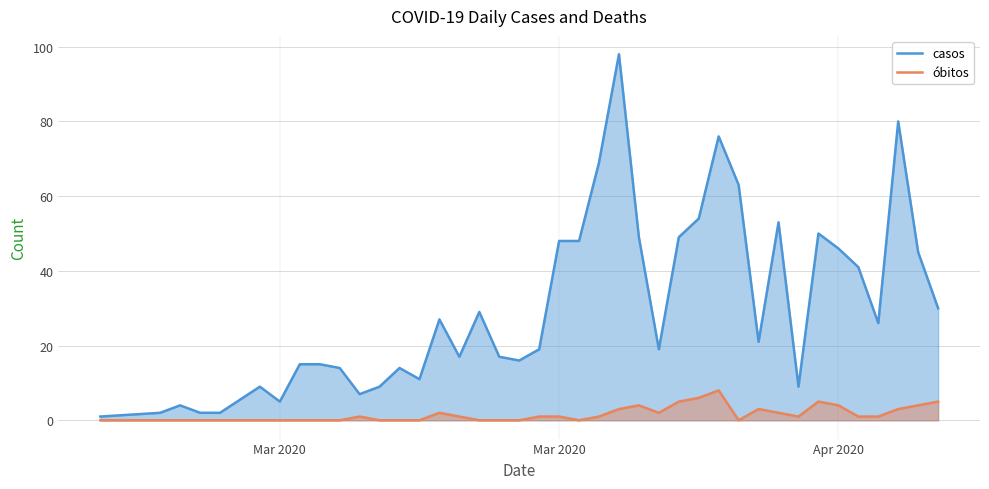

How many interior local valleys does the casos series have?

9